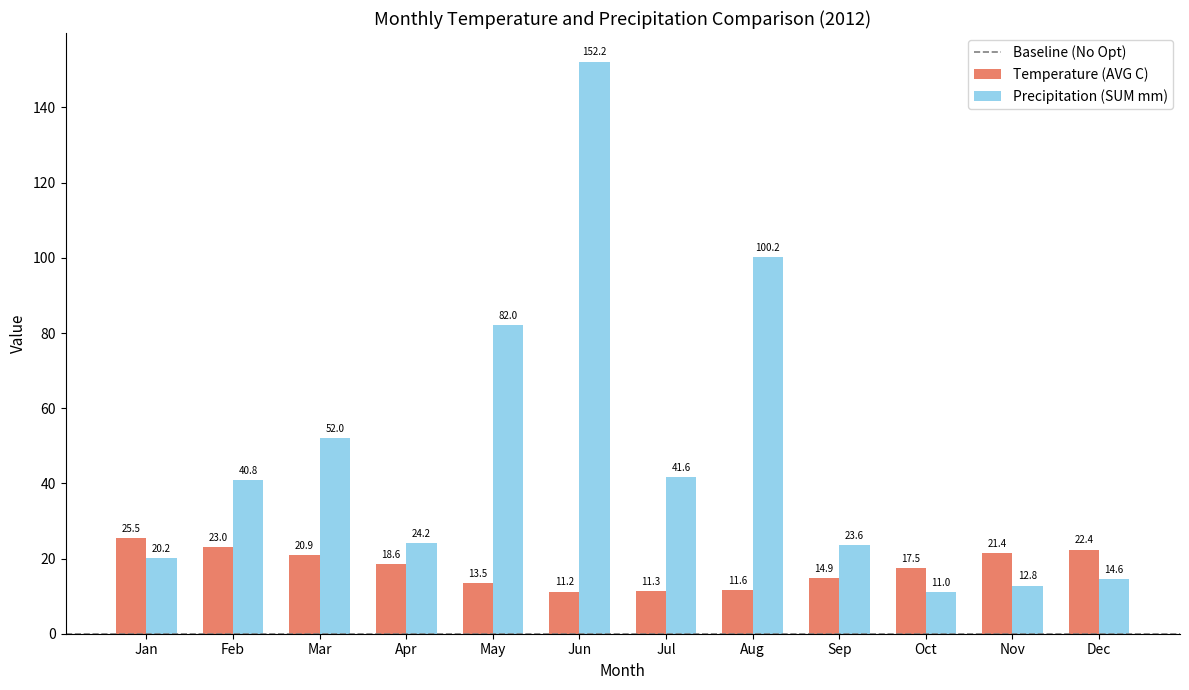

At which label does Temperature (AVG C) reach its minimum?

Jun